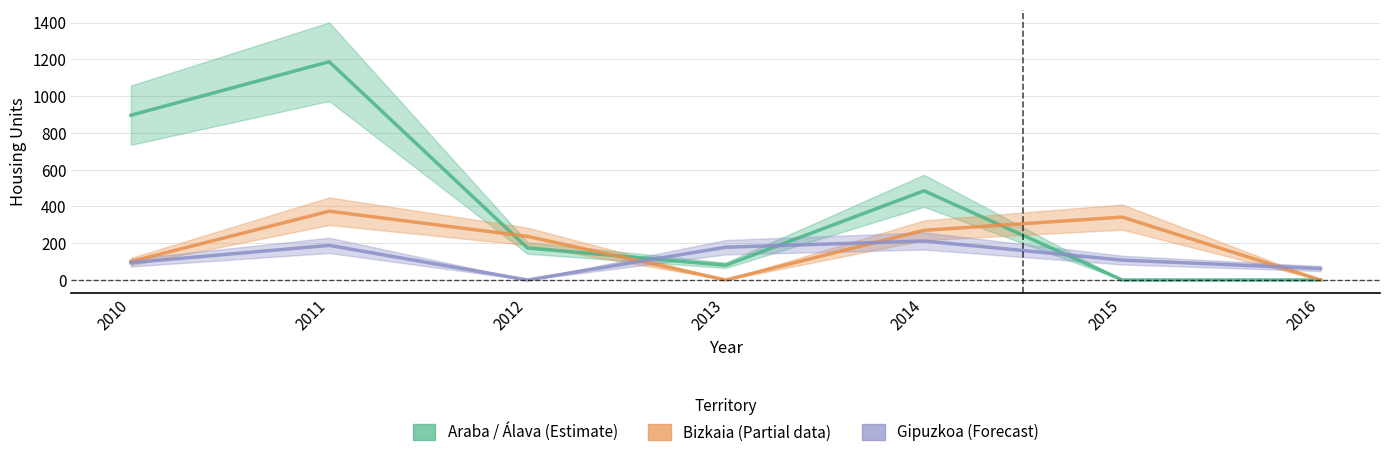

How many data points in Gipuzkoa are less than 108?

3